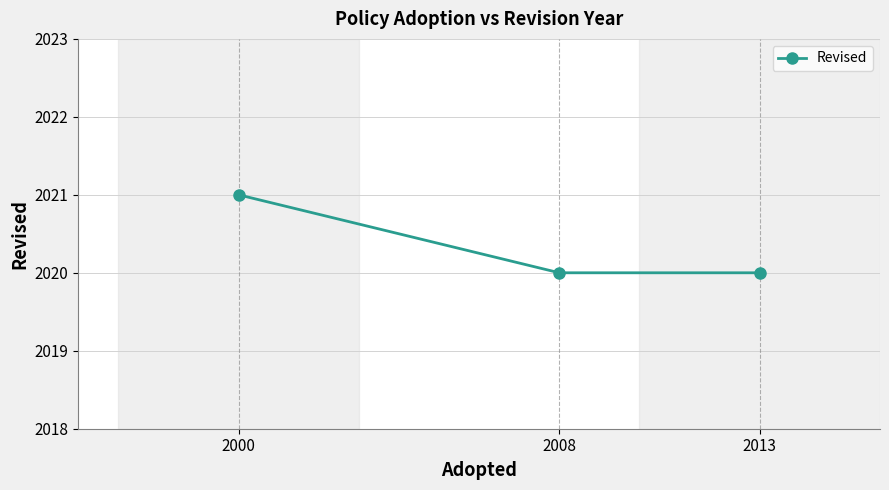

What is the maximum value shown in the chart?

2021